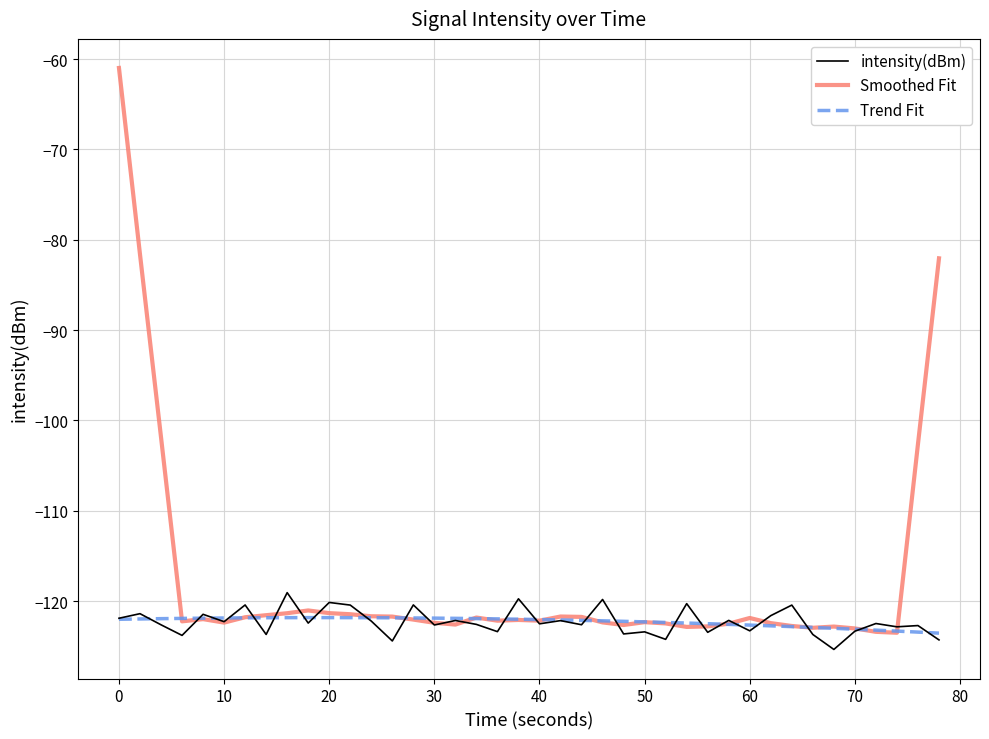

Which series has the largest range (max minus min)?

Smoothed Fit